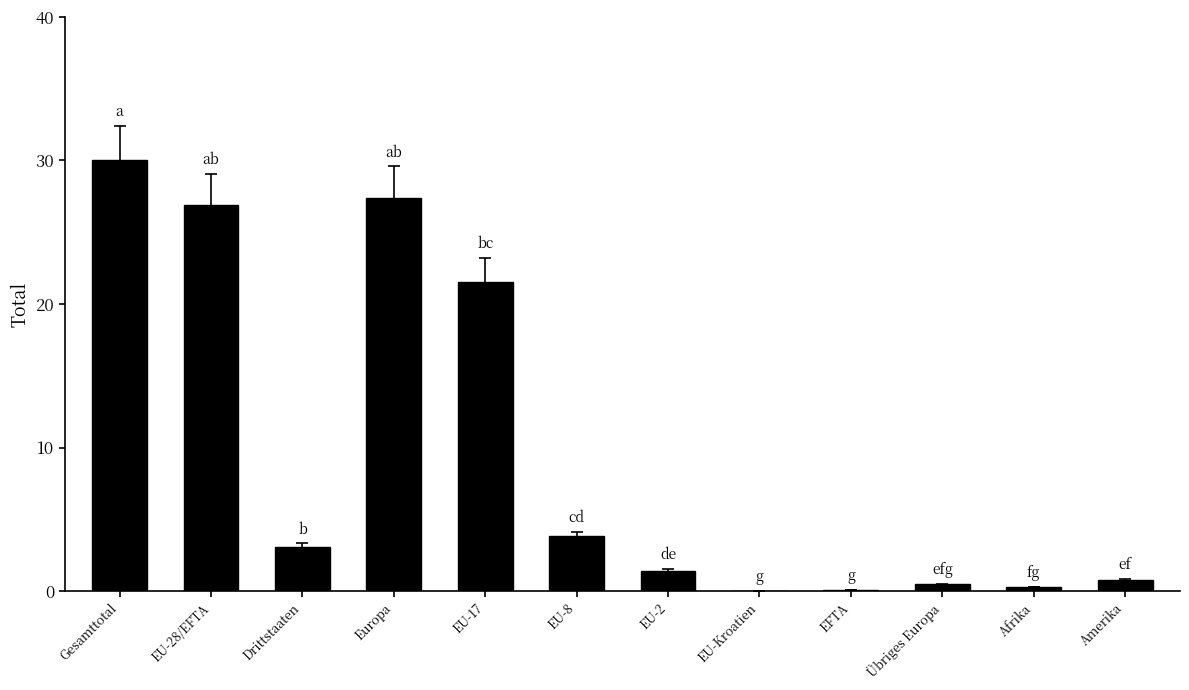

How many series are shown in this chart?

1